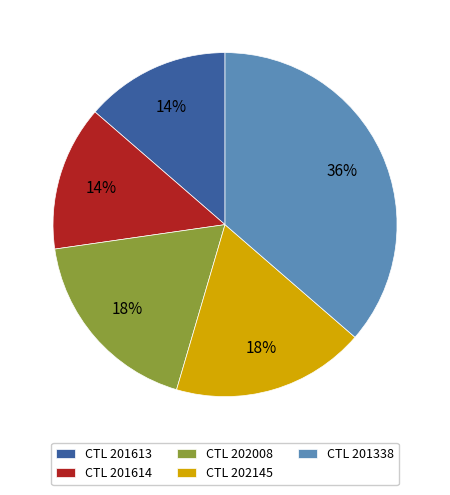

Which slice is the largest?

CTL 201338